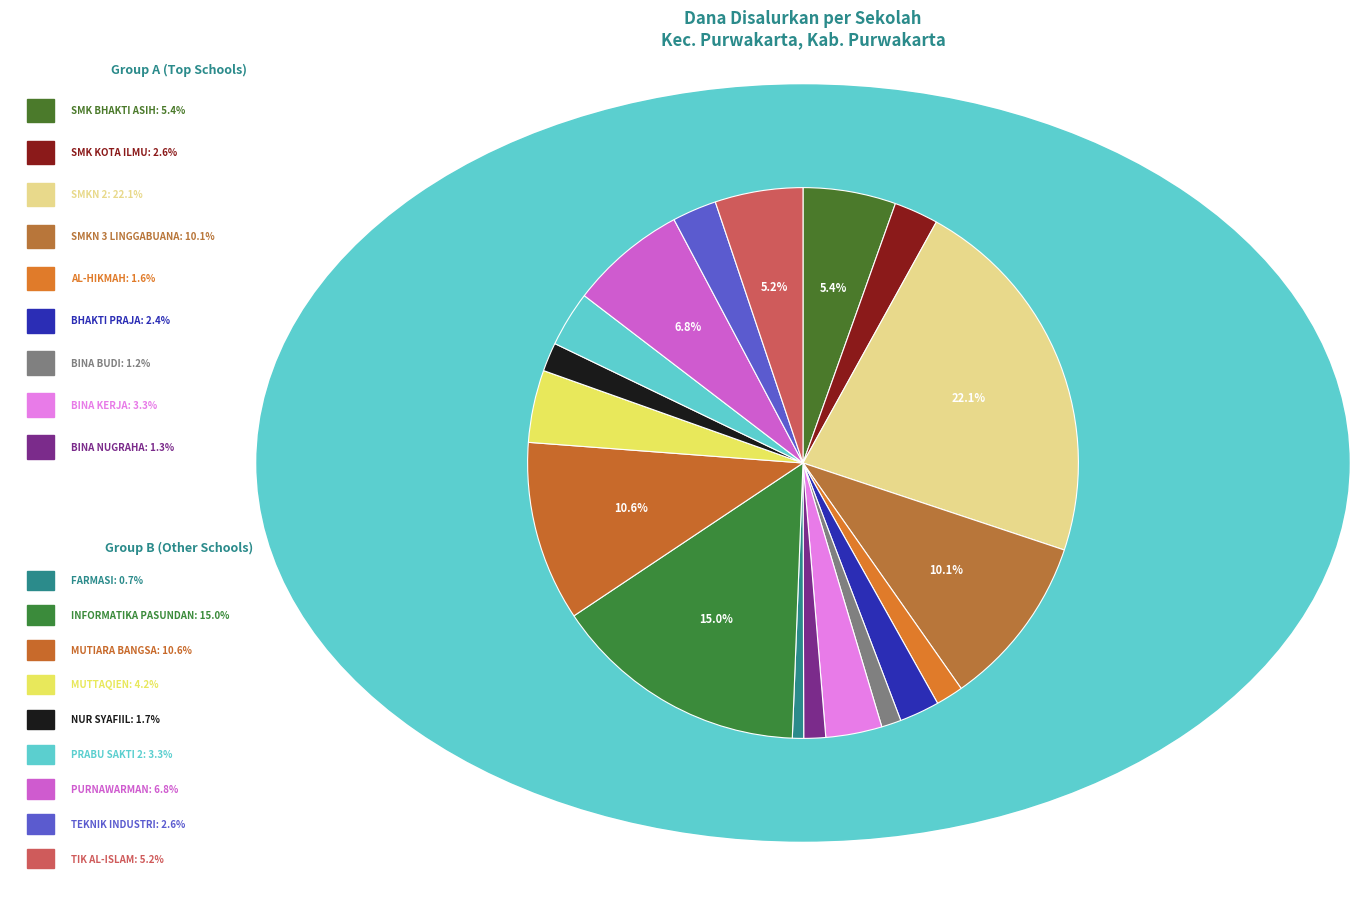

Is there any slice that represents more than half of the pie?

No